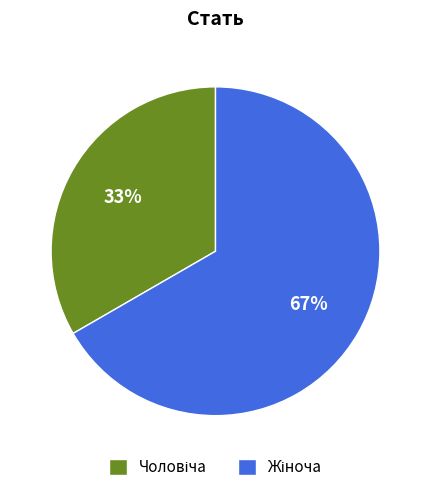

How many slices are in this pie chart?

2